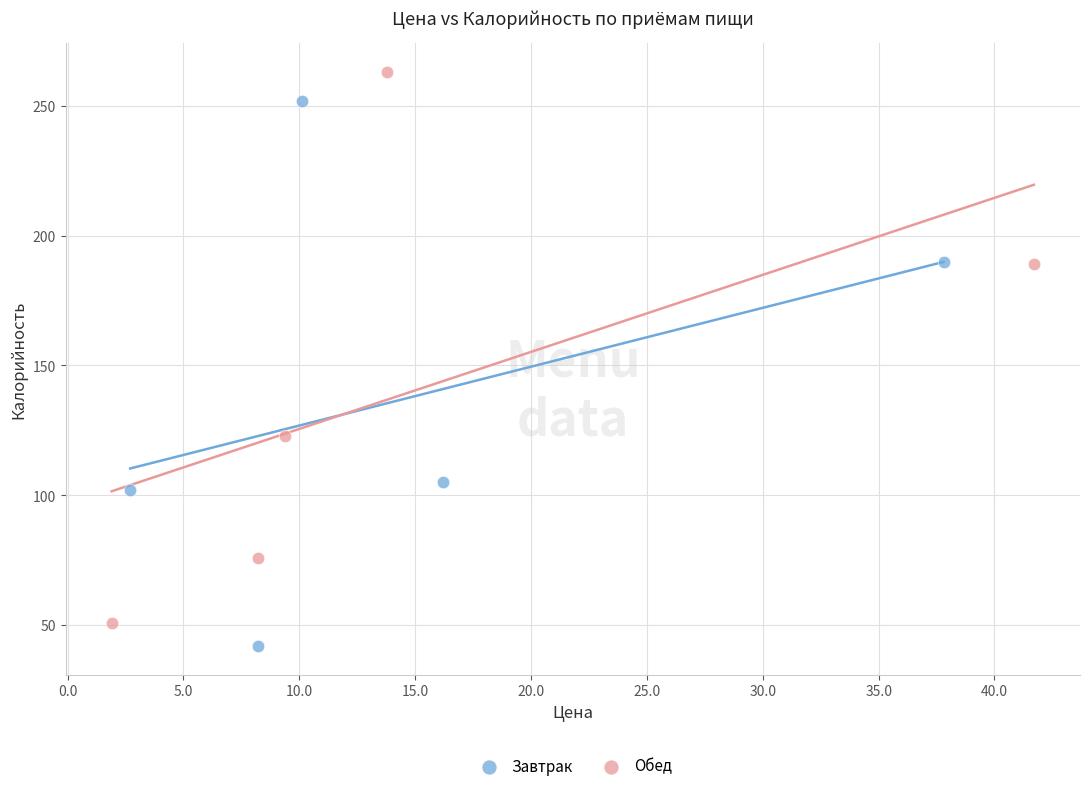

Which series has the largest Y range (max minus min)?

Обед